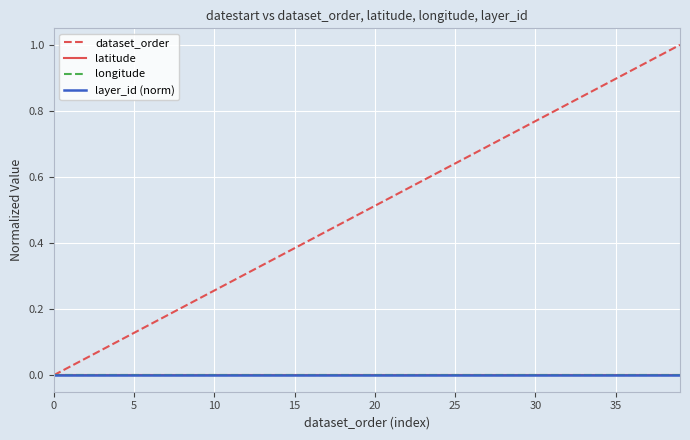

True or false: latitude has more than 0 interior local peaks.

False